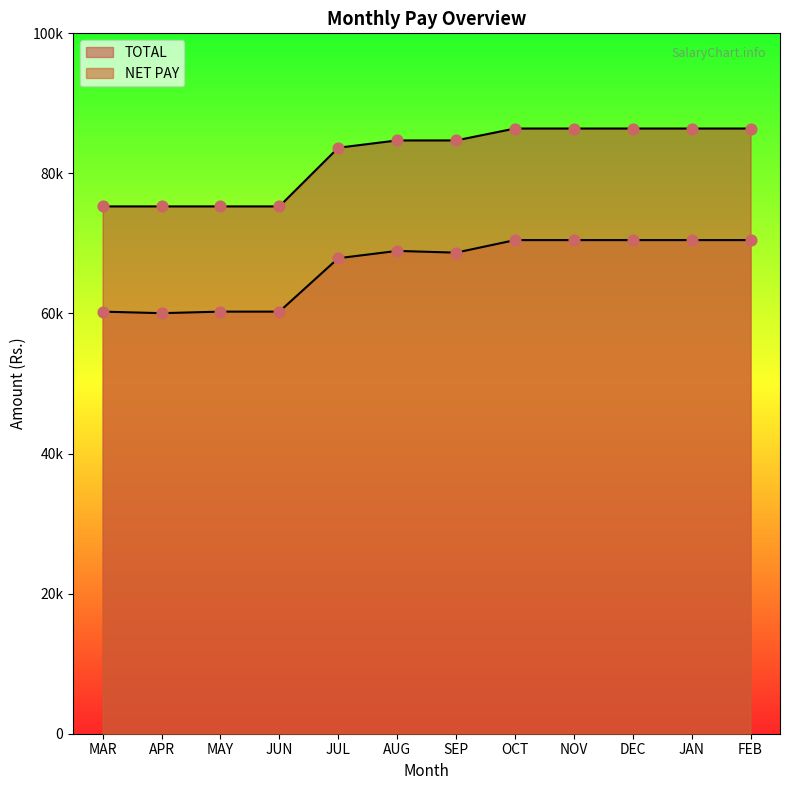

At which category is the sum across all series the highest?

OCT